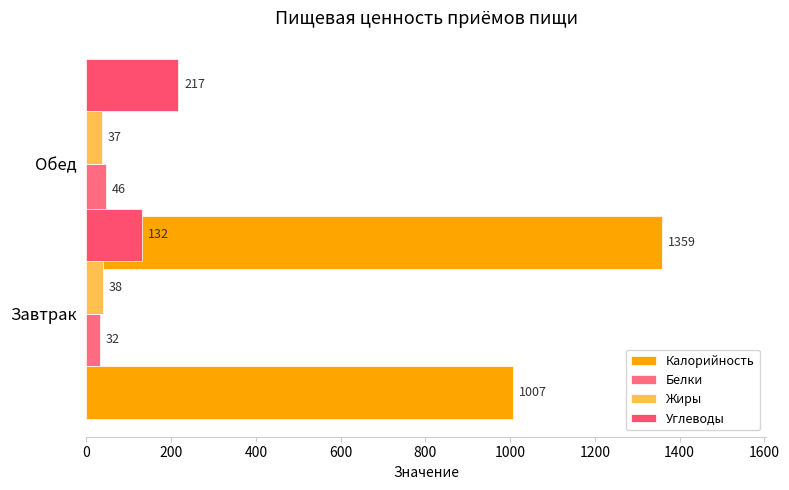

Reading left to right, what are all the values shown in this chart?

Калорийность: 1007	1359
Белки: 32	46
Жиры: 38	37
Углеводы: 132	217